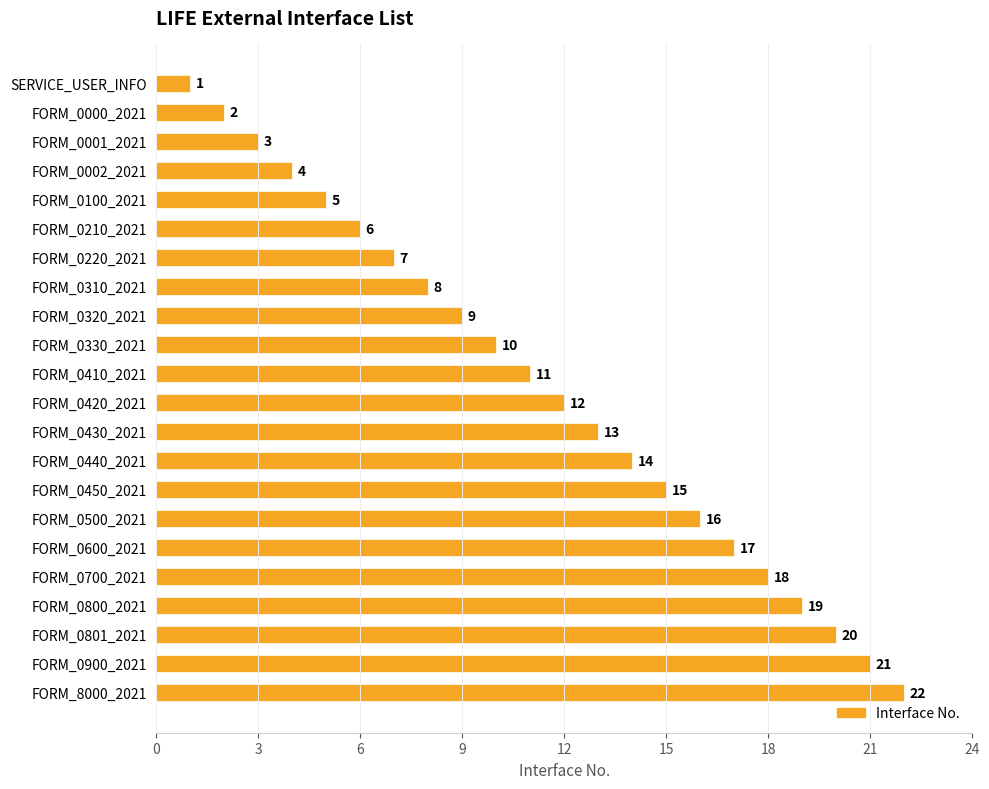

List the labels in order of value, largest first.

FORM_8000_2021, FORM_0900_2021, FORM_0801_2021, FORM_0800_2021, FORM_0700_2021, FORM_0600_2021, FORM_0500_2021, FORM_0450_2021, FORM_0440_2021, FORM_0430_2021, FORM_0420_2021, FORM_0410_2021, FORM_0330_2021, FORM_0320_2021, FORM_0310_2021, FORM_0220_2021, FORM_0210_2021, FORM_0100_2021, FORM_0002_2021, FORM_0001_2021, FORM_0000_2021, SERVICE_USER_INFO